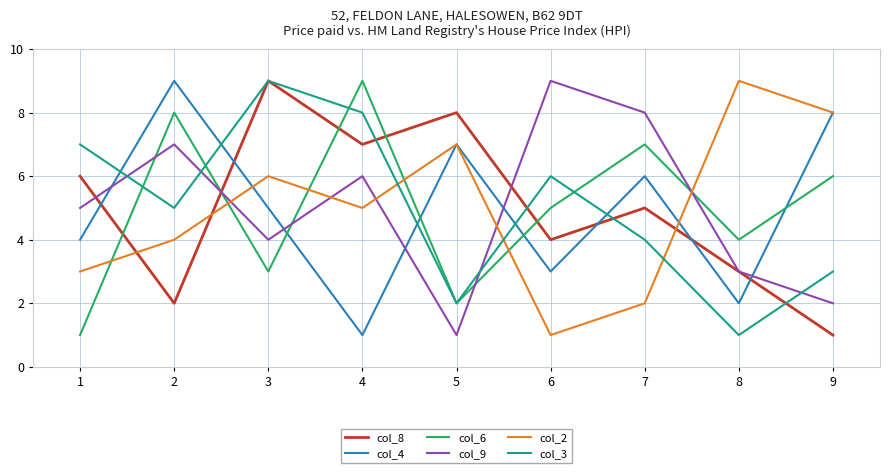

Read the col_4 value at 4.

1